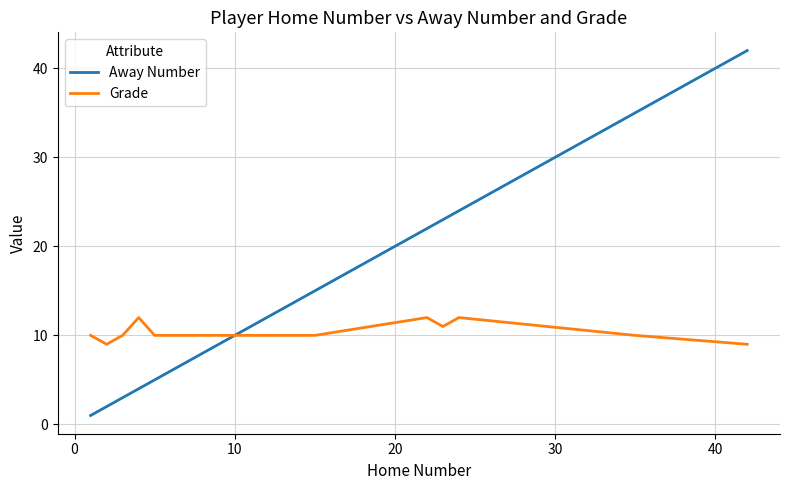

What is the average value of the Grade series?

10